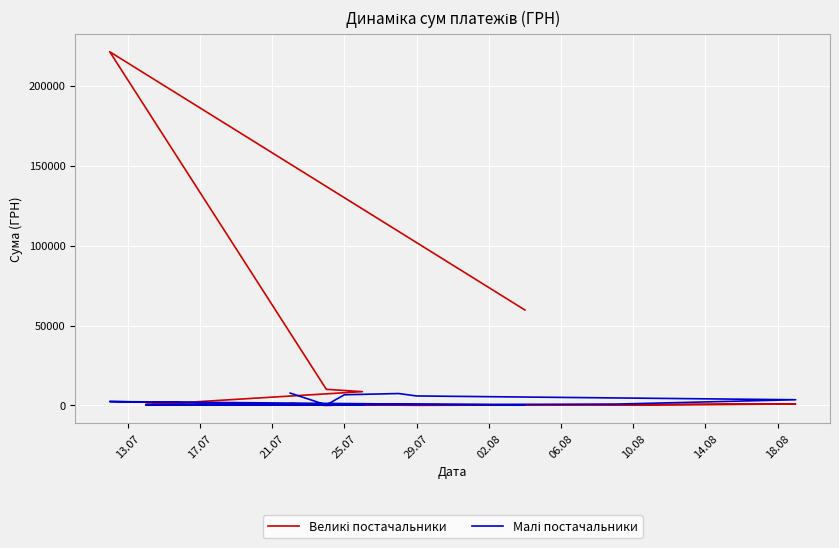

Between 13.07 and 10.08, which is larger?

13.07